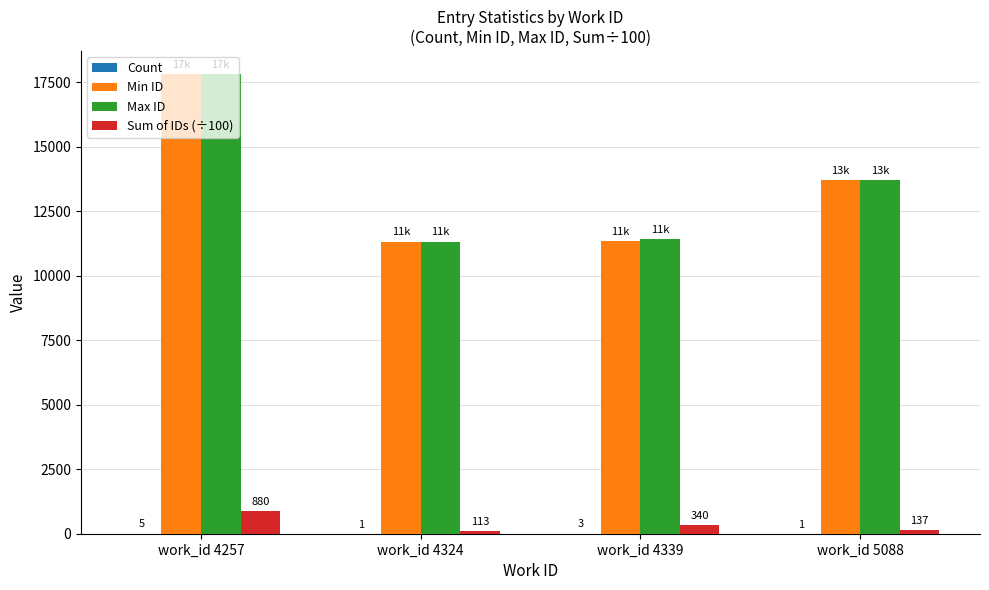

Which series has the largest total across all categories?

Max ID